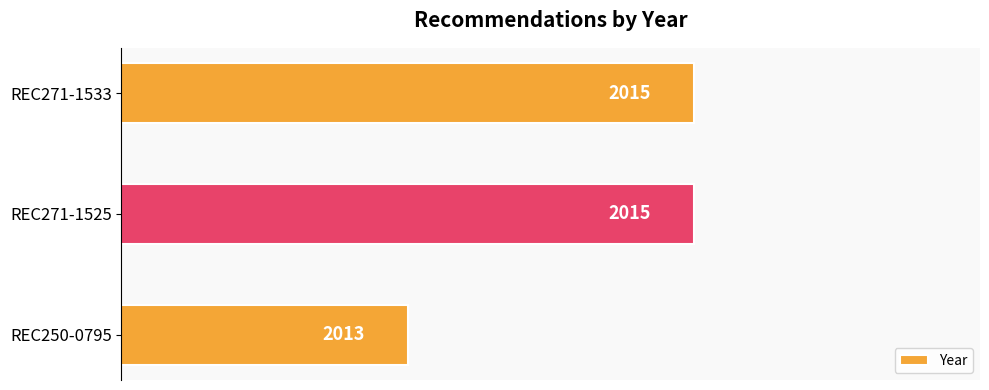

How many distinct data groups are displayed?

1